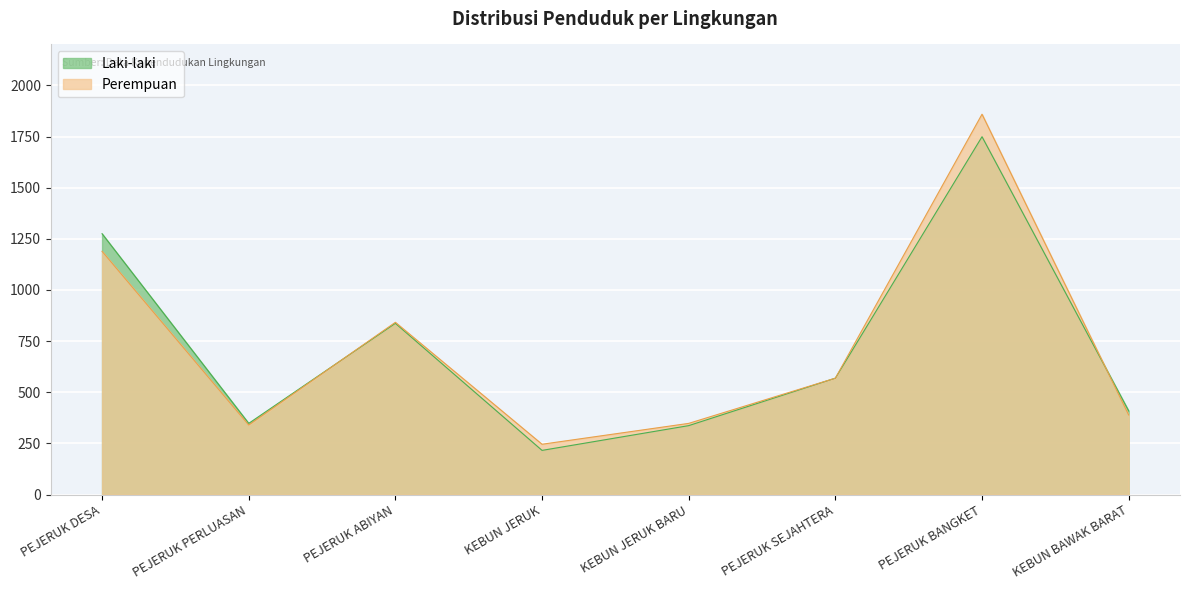

Which series has the largest range (max minus min)?

Perempuan